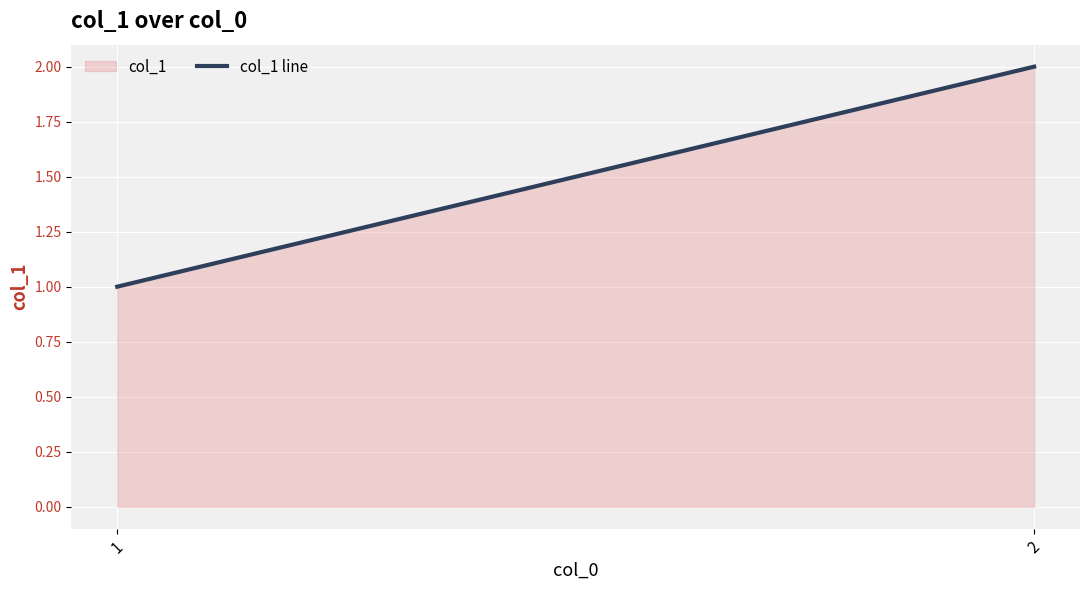

What is the difference between the maximum and minimum values?

1